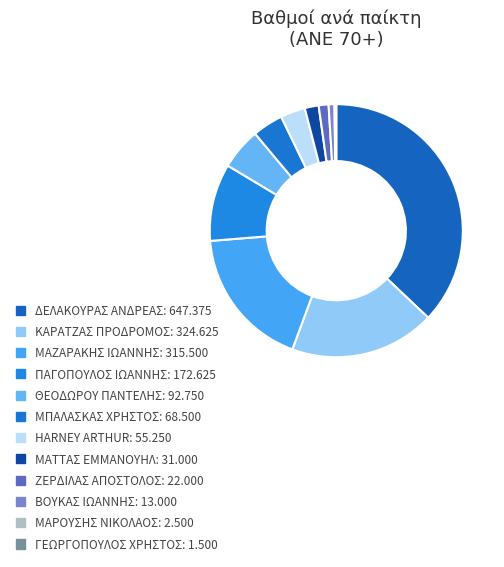

What is the change in value from ΚΑΡΑΤΖΑΣ ΠΡΟΔΡΟΜΟΣ to ΜΑΤΤΑΣ ΕΜΜΑΝΟΥΗΛ?

-293.6